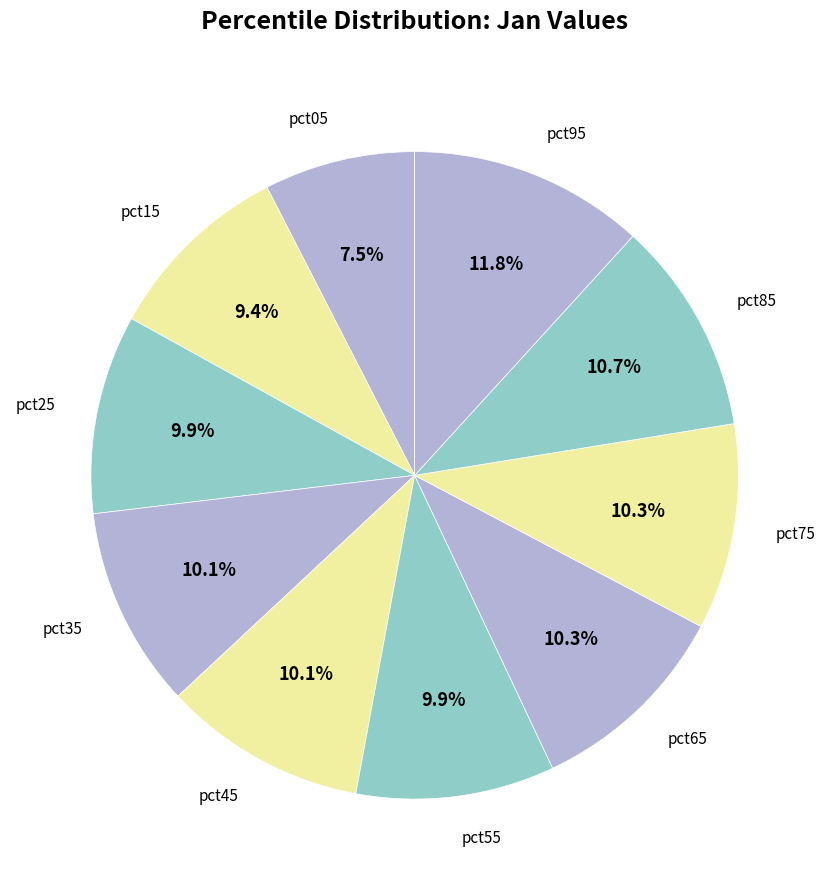

Is the sum of pct35 and pct95 greater than half?

No